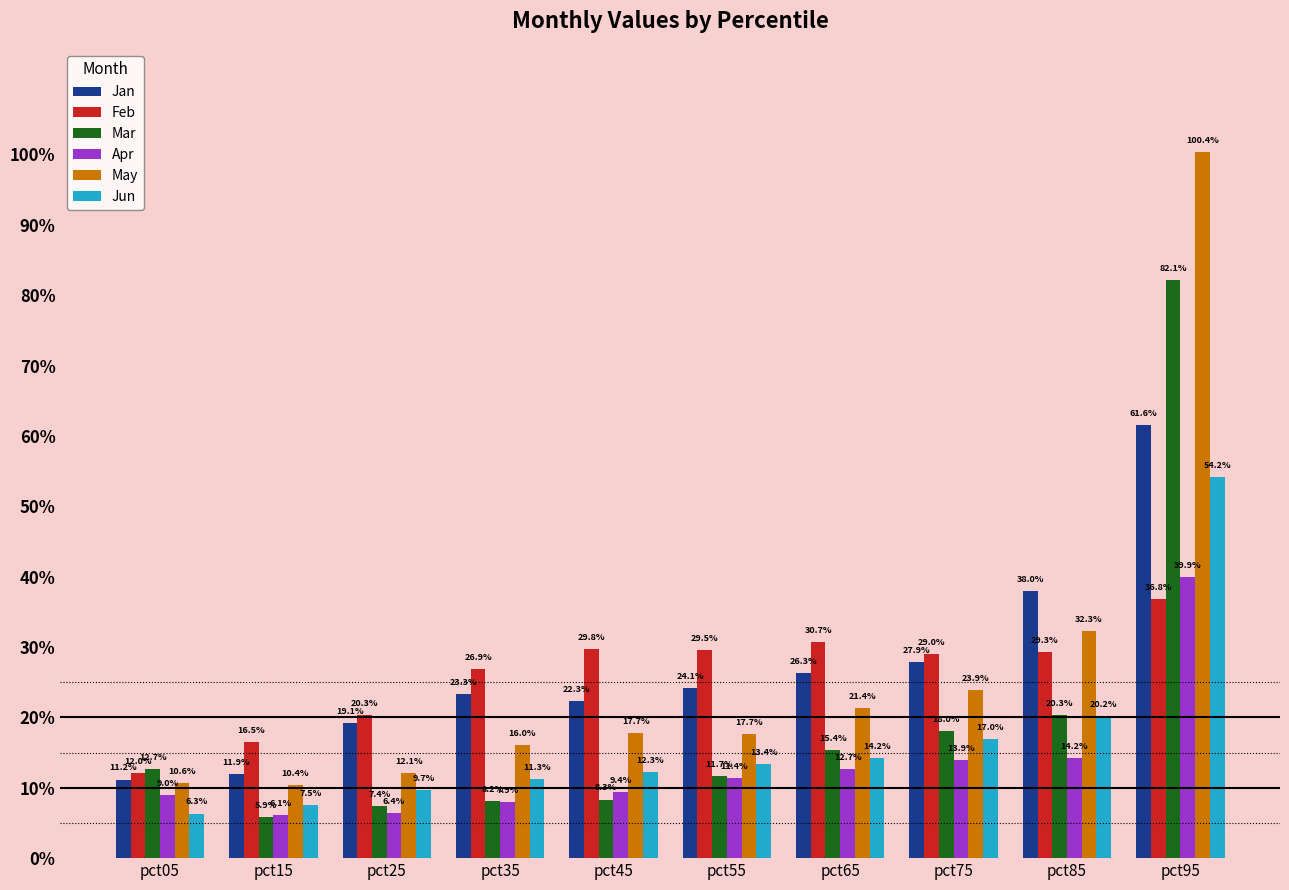

What are all the series names shown in the legend?

Jan, Feb, Mar, Apr, May, Jun